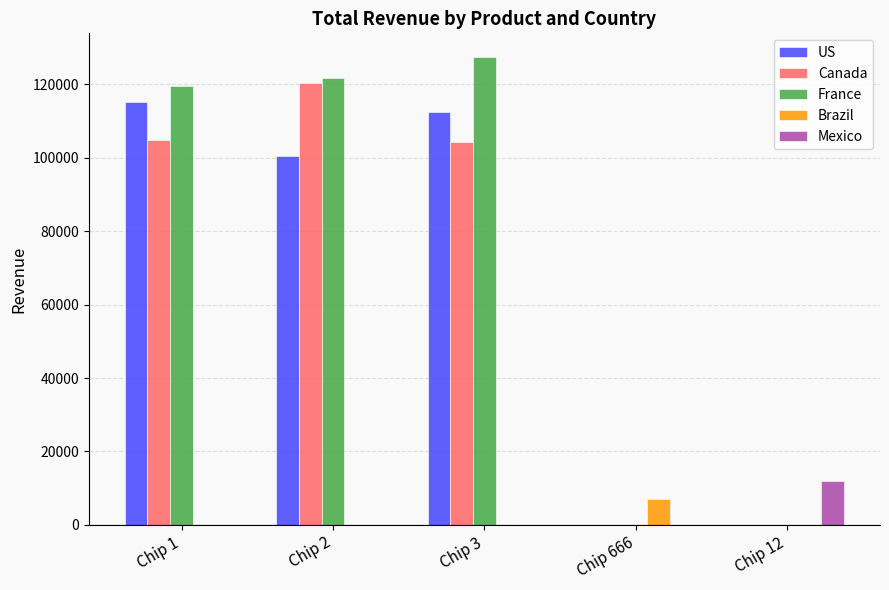

What is the sum of all France values?

368873